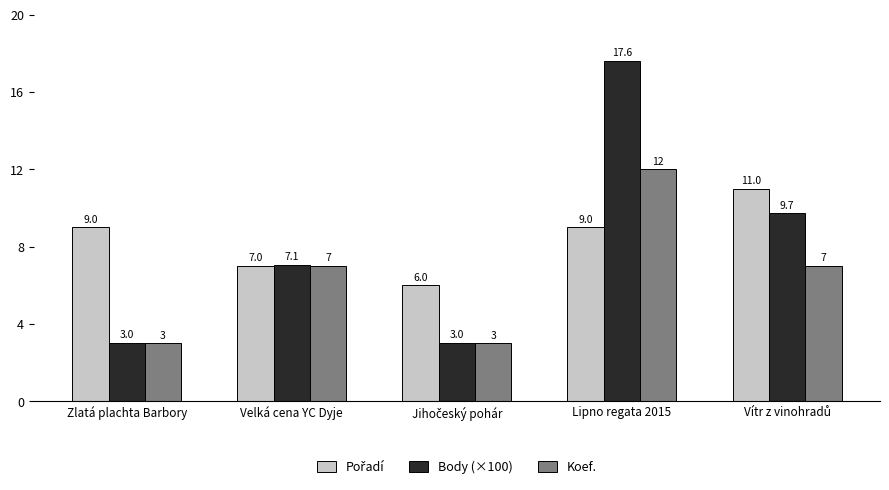

What is the lowest value of the Body (×100) series?

3.0